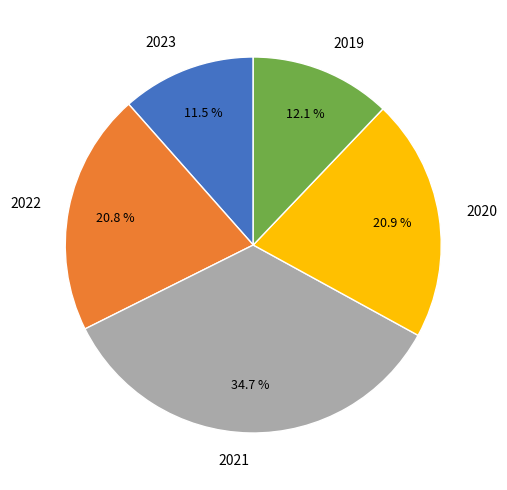

To the nearest percent, what is the average slice percentage?

20%